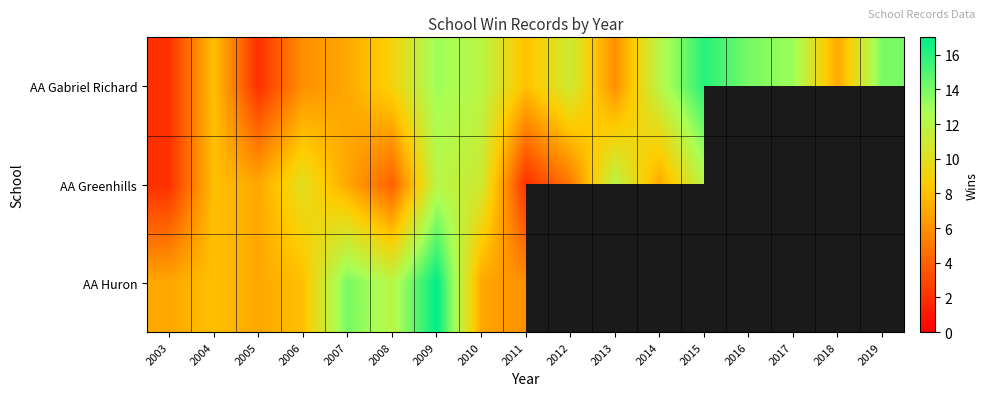

List the series in order of their peak value, lowest first.

AA Greenhills, AA Gabriel Richard, AA Huron